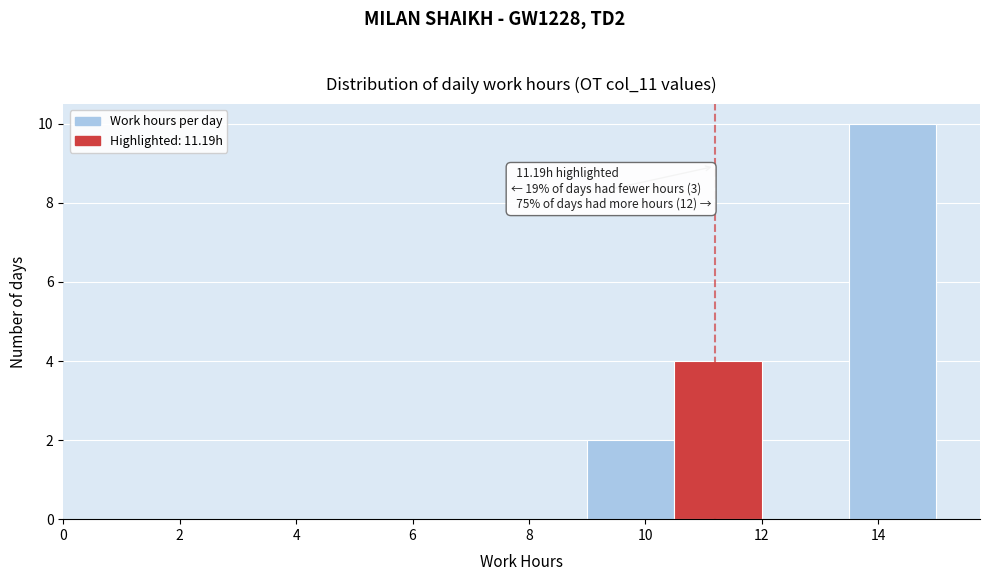

Over which range of the x-axis is the bar tallest?

13.5 to 15.0